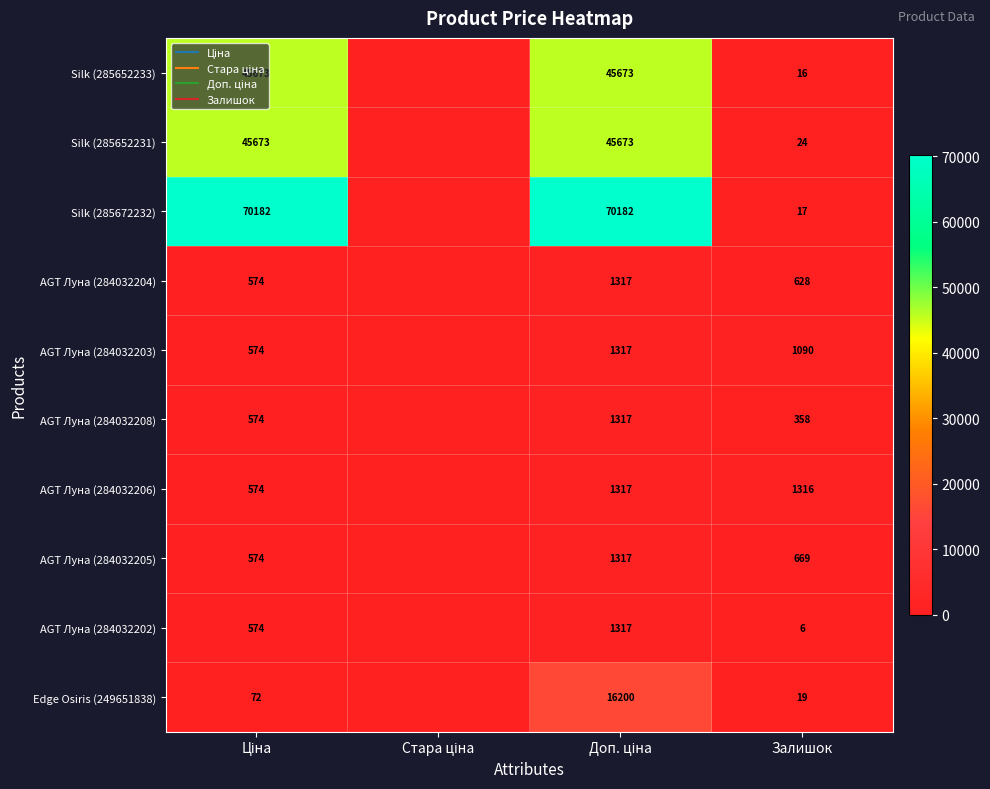

Is it true that Silk (285652231) equals 24.0 at Залишок?

True